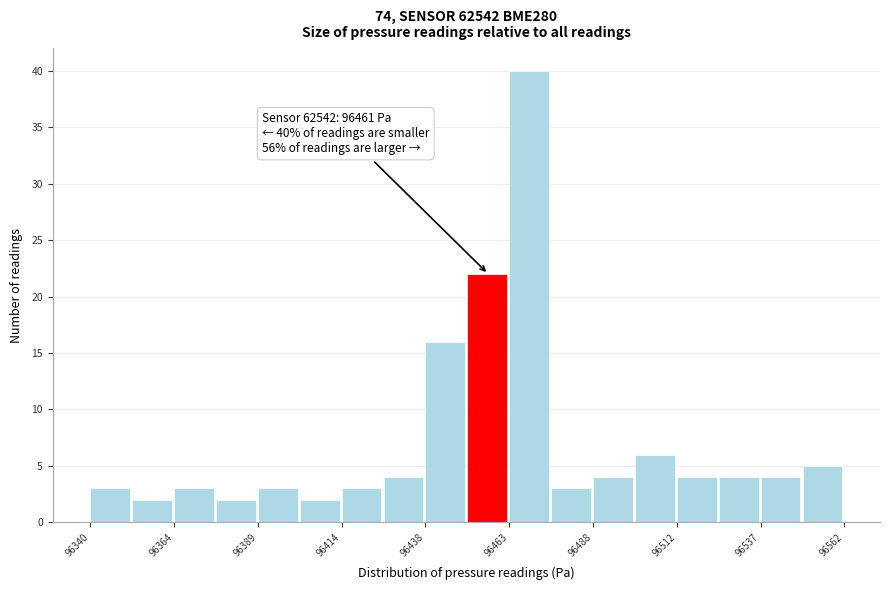

Around what value on the x-axis is the tallest bar? Give the approximate position of its centre, as read against the axis.

96470